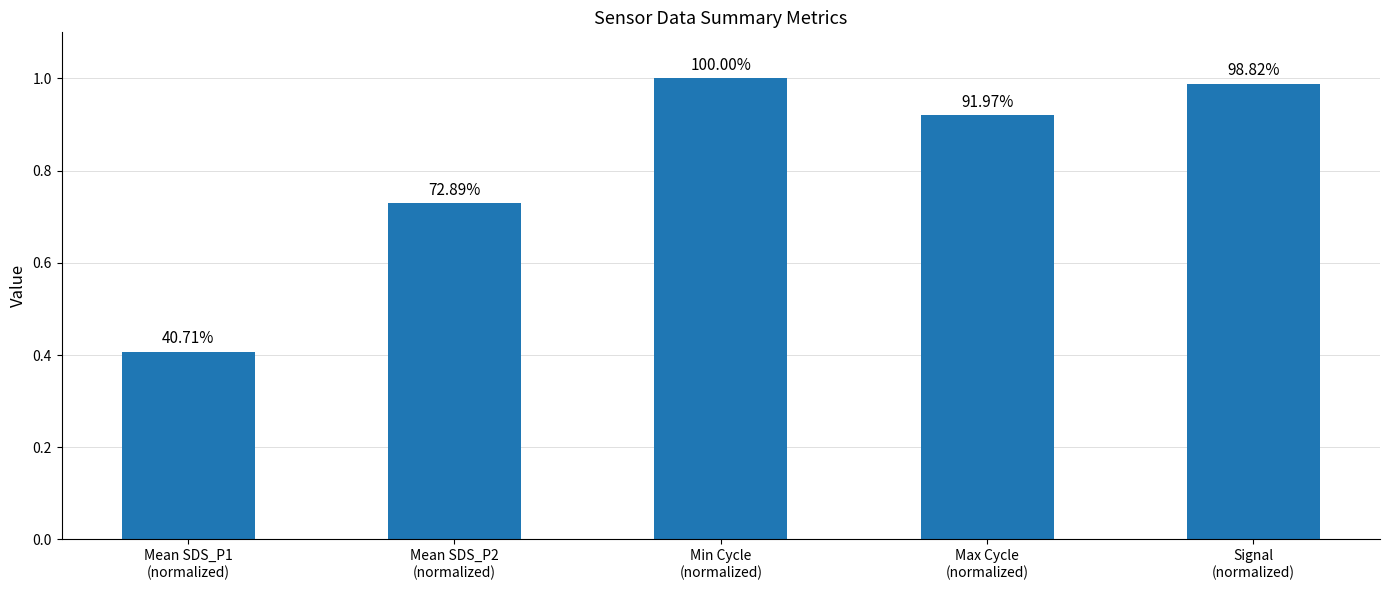

Is it true that the value at Mean SDS_P2
(normalized) is 0.4?

False